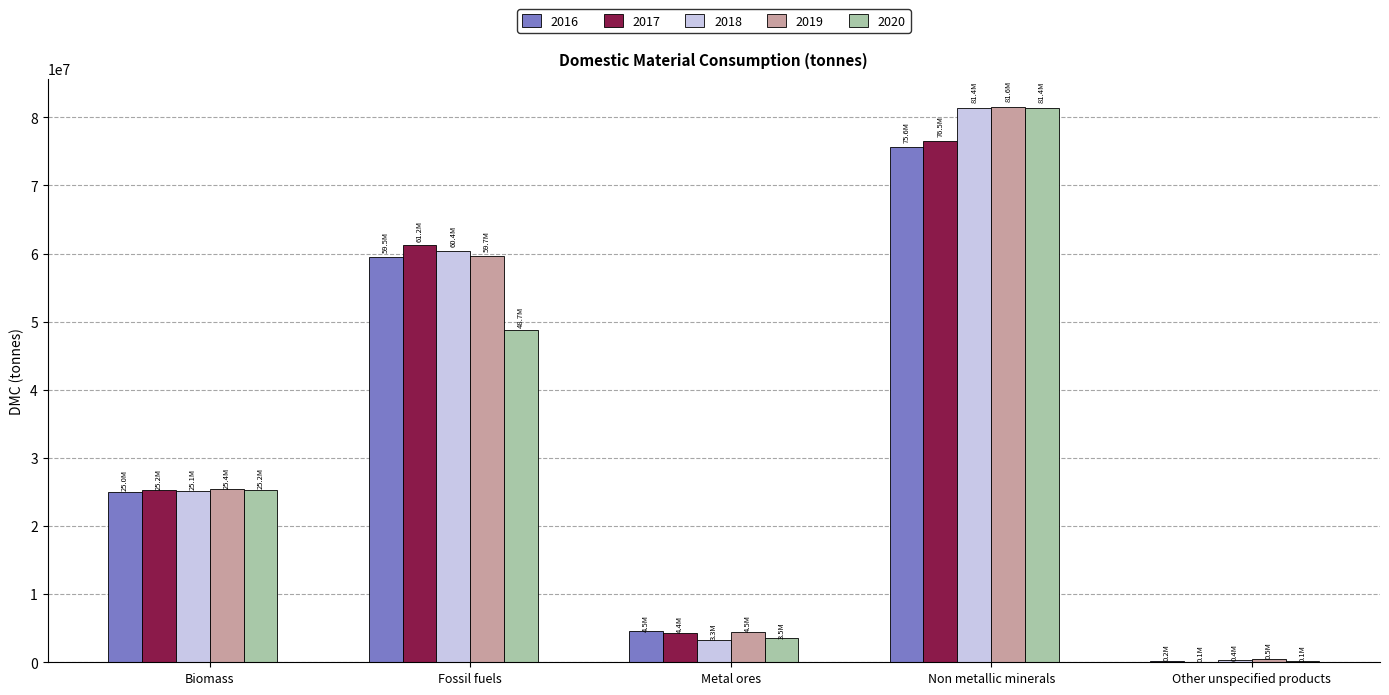

At which category does the chart reach its peak across all series?

Non metallic minerals